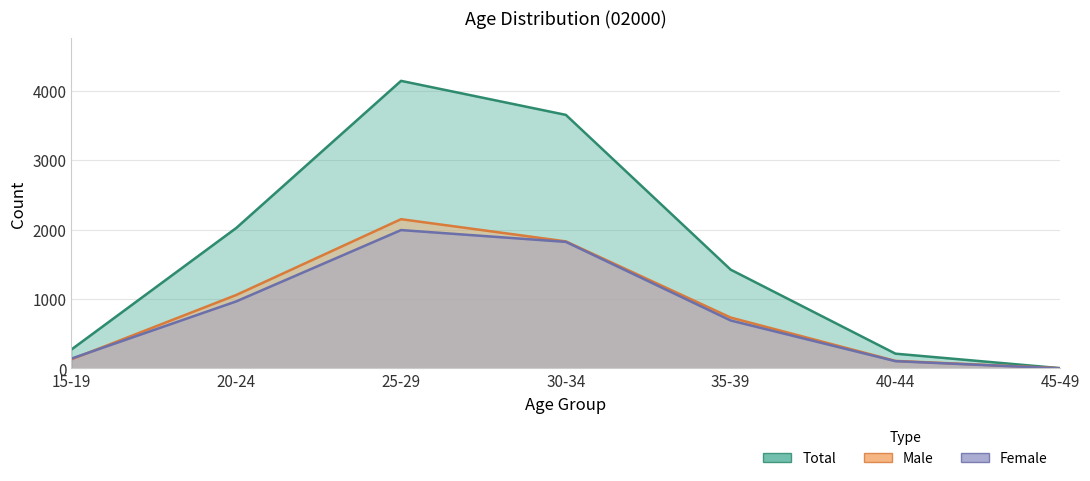

How many series are shown in this chart?

3